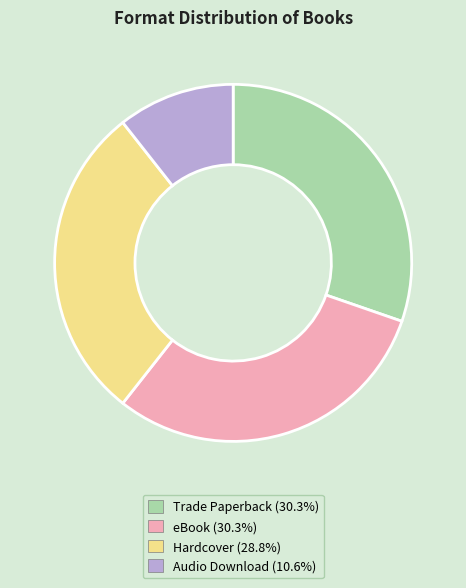

The Hardcover slice represents 15% of the pie. True or false?

False